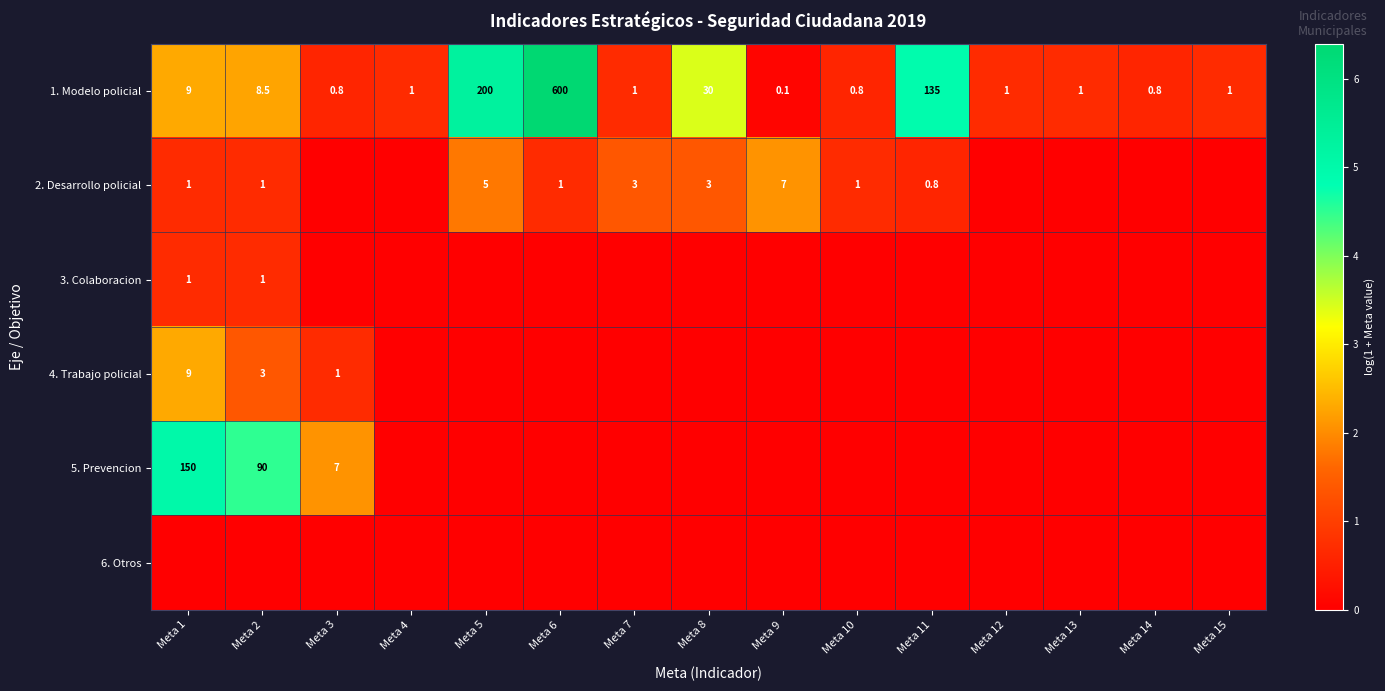

At which label does 1. Modelo policial first exceed 1?

Meta 1